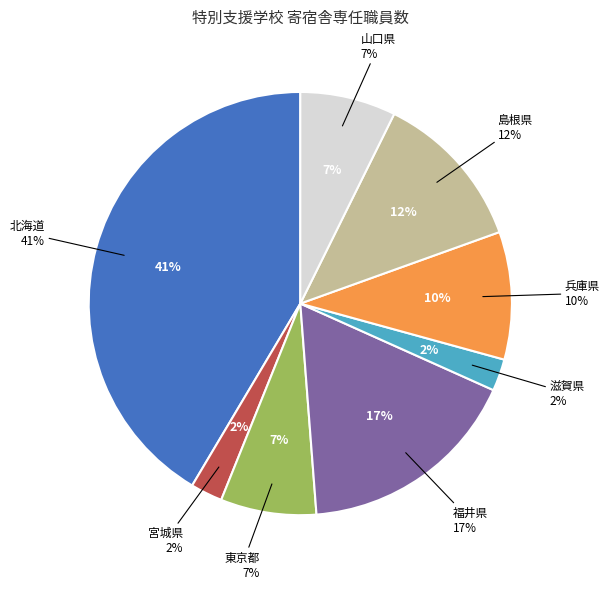

To the nearest percent, what portion does 兵庫県 represent?

10%